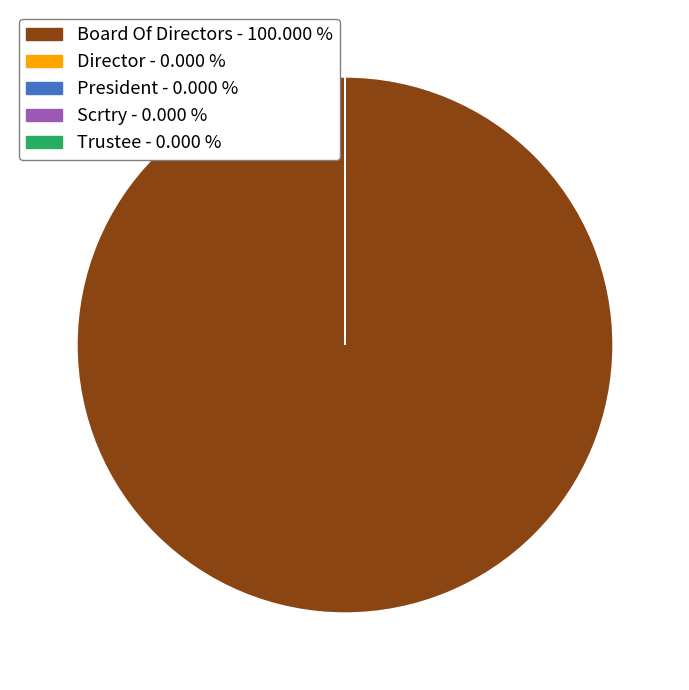

Does Board Of Directors account for over 50% of the chart?

Yes